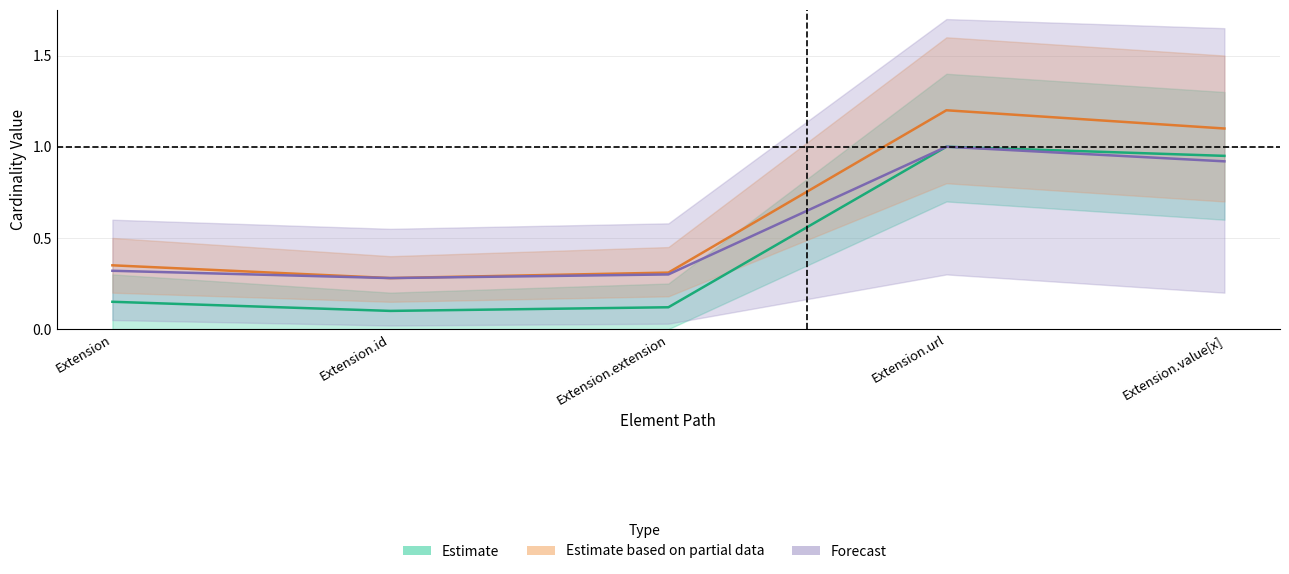

What is the difference between the highest and lowest values at Extension.id?

0.2